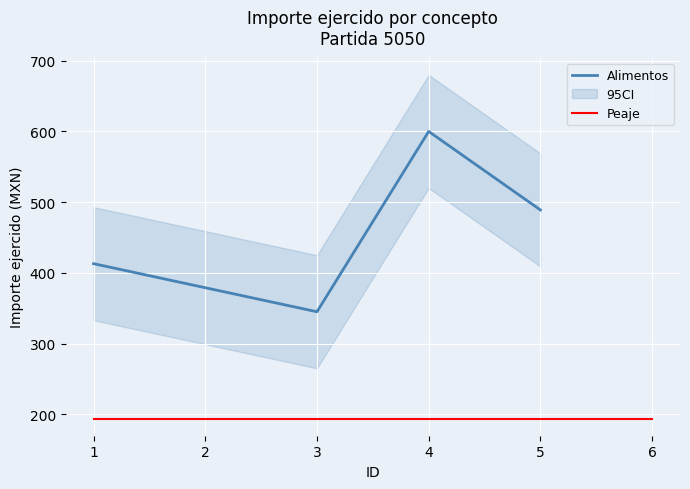

Count the values in the range 413 to 600.

3